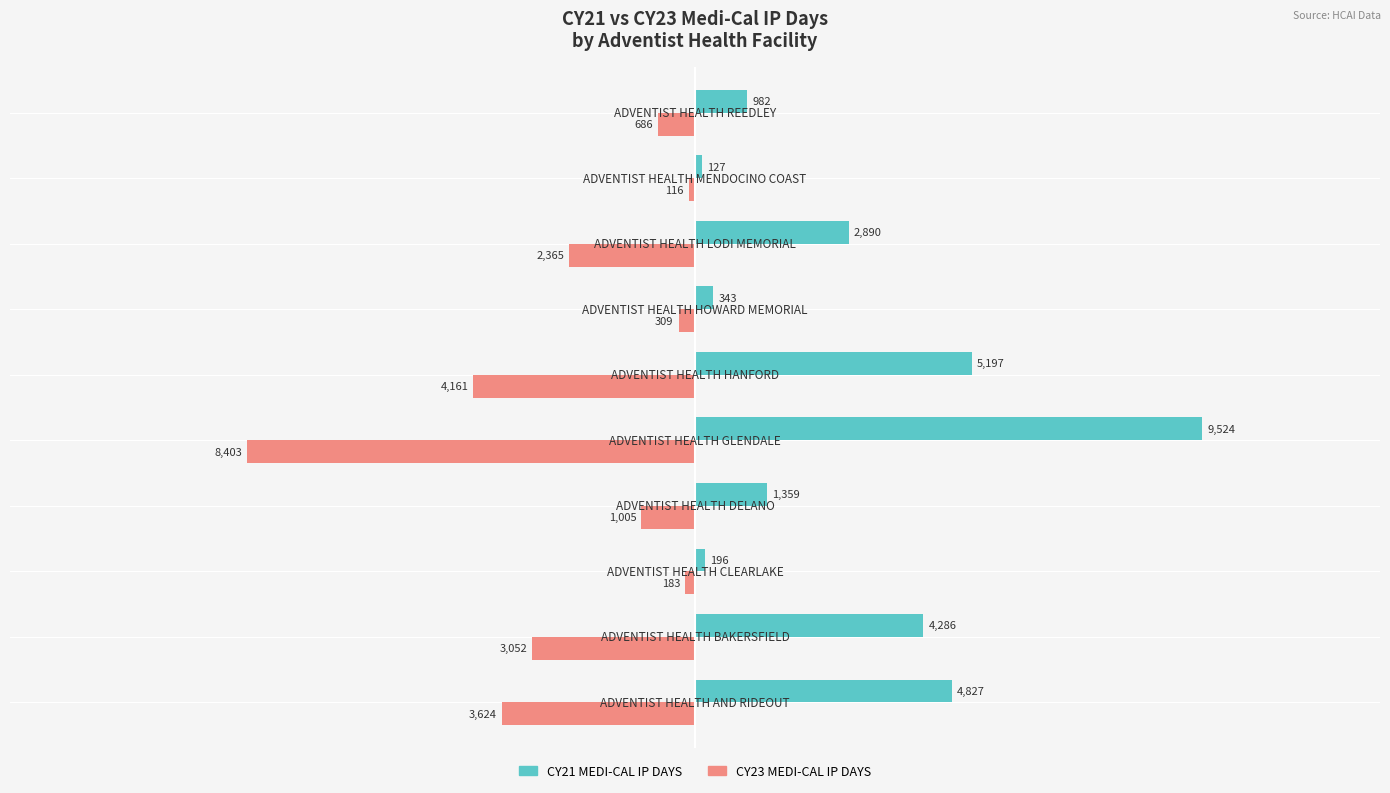

What is the minimum value for CY23 MEDI-CAL IP DAYS?

-8403